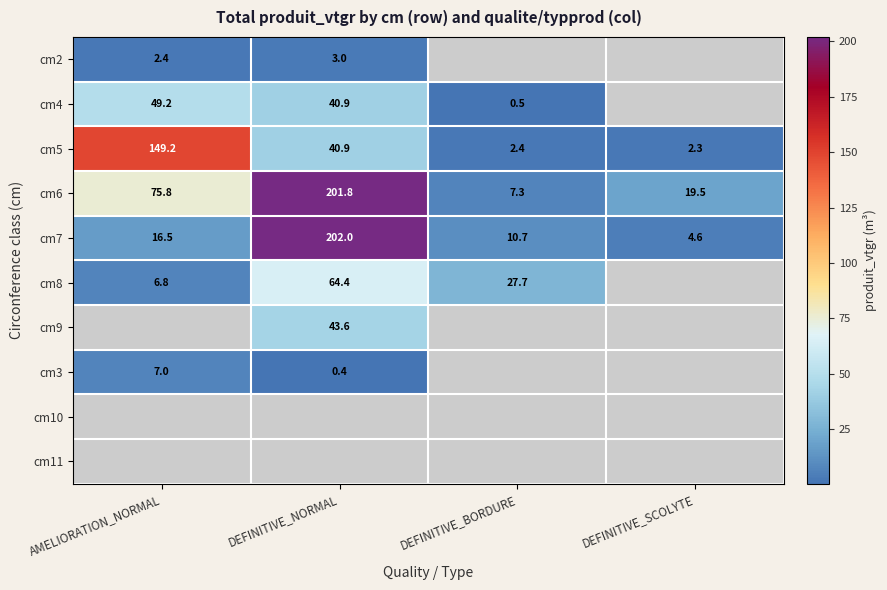

Which category has the lowest value in the cm7 series?

DEFINITIVE_SCOLYTE